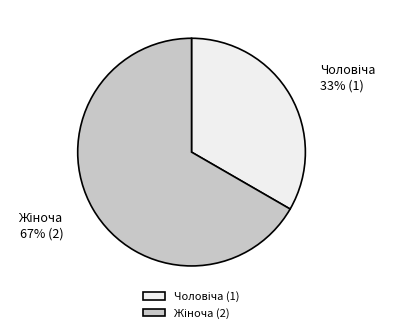

Is there a majority slice in this chart?

Yes